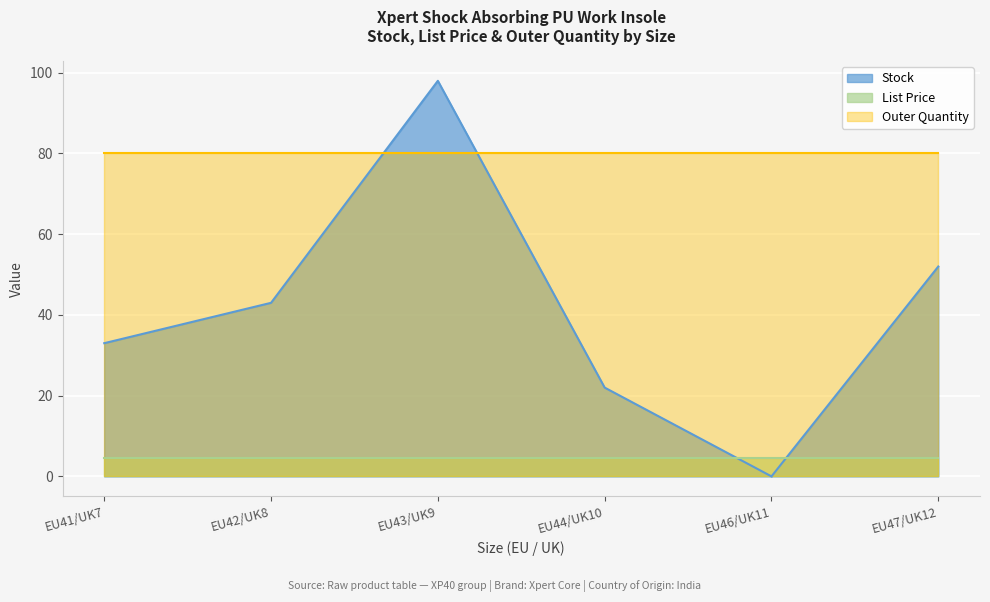

What is the maximum value for List Price?

4.5